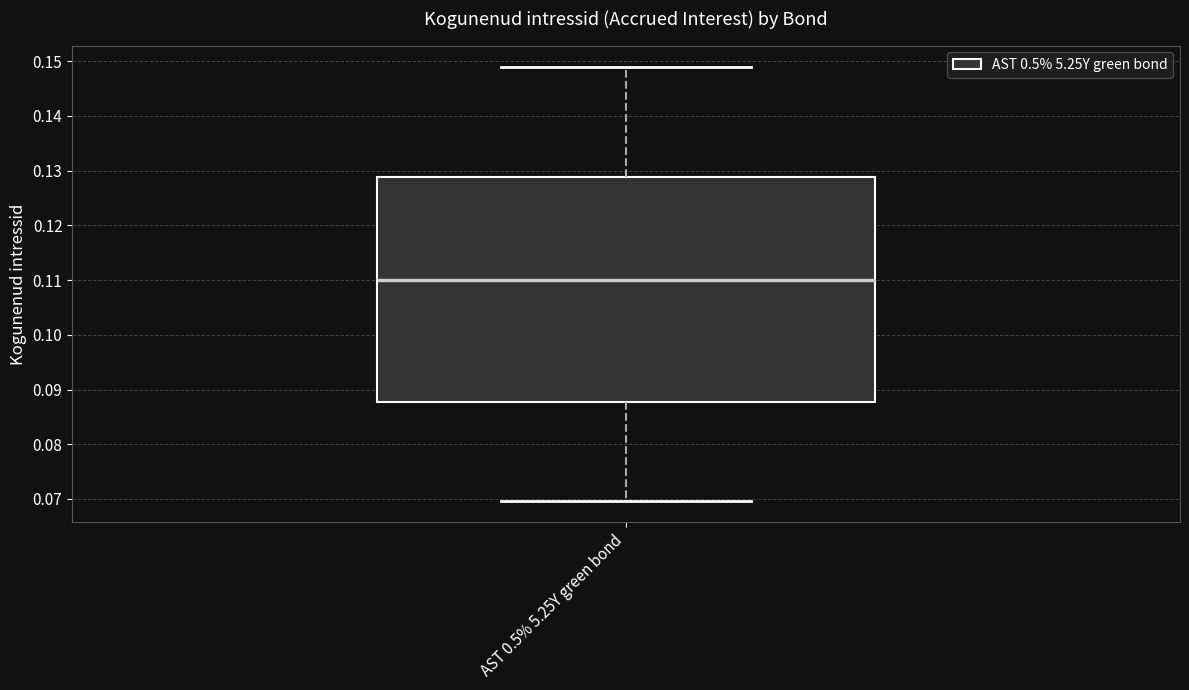

Transcribe this box plot: give where the median line is, the range the box spans, and where the two whiskers end, as read against the y-axis. The values are not printed on the chart, so give them approximately, as read against the axis.

median 0.110, box 0.088 to 0.129, whiskers 0.070 to 0.149